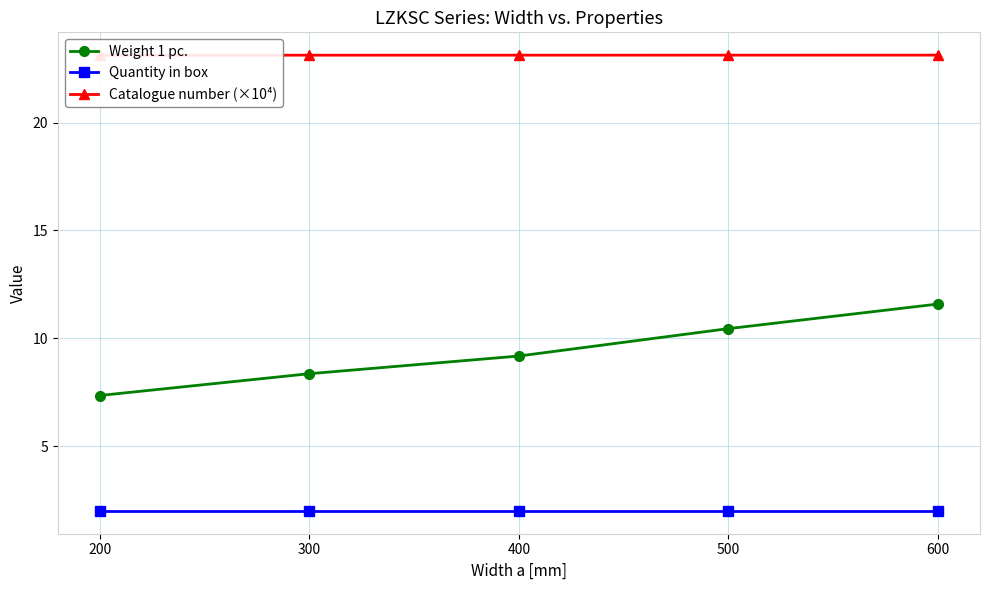

True or false: Weight 1 pc. and Catalogue number (×10⁴) cross at least once.

False